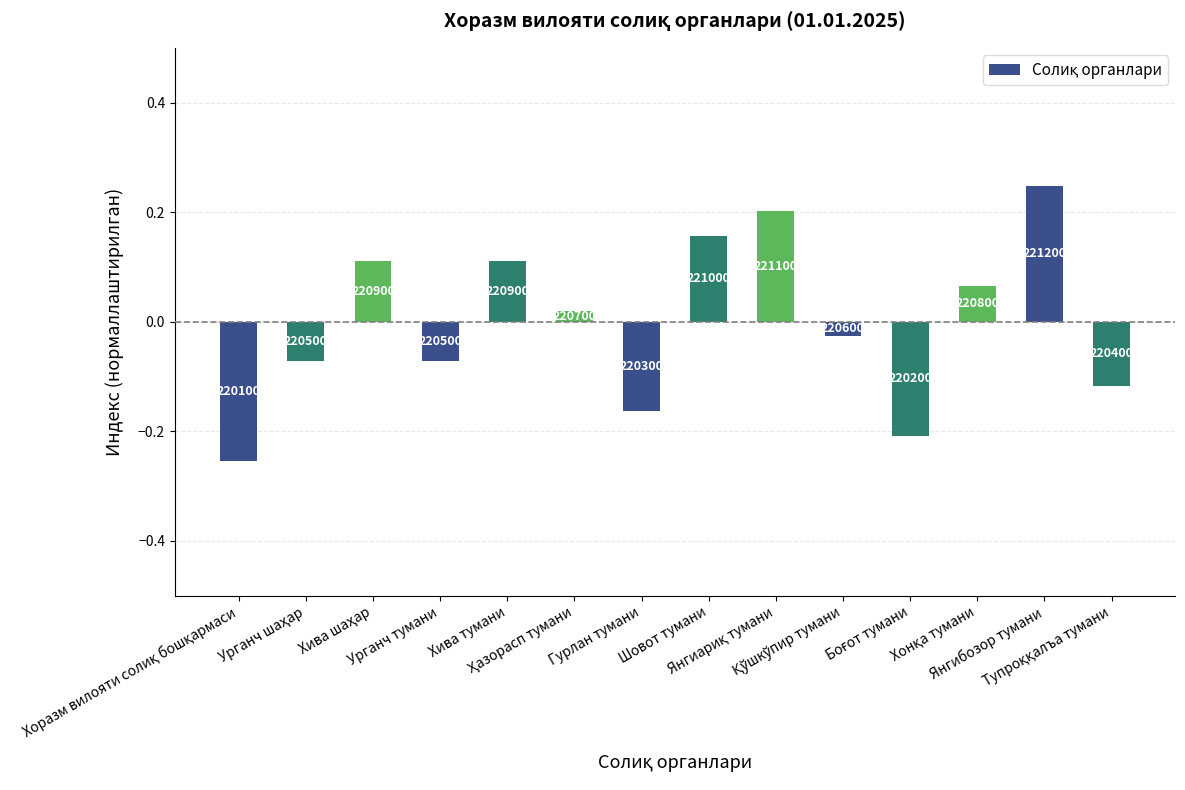

List the labels in order of value, largest first.

Янгибозор тумани, Янгиариқ тумани, Шовот тумани, Хива шаҳар, Хива тумани, Хонқа тумани, Ҳазорасп тумани, Қўшкўпир тумани, Урганч шаҳар, Урганч тумани, Тупроққалъа тумани, Гурлан тумани, Боғот тумани, Хоразм вилояти солиқ бошқармаси